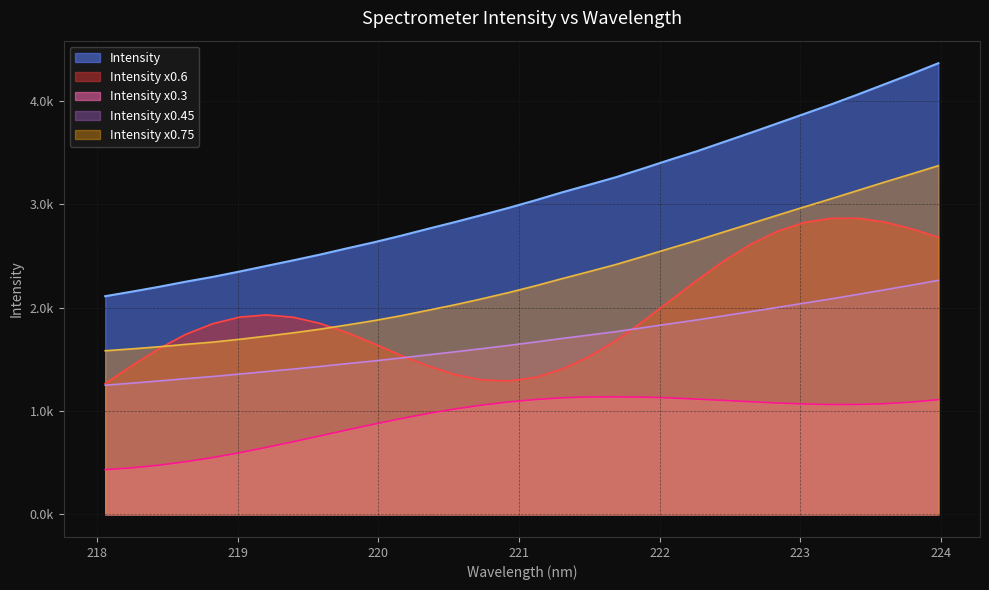

What is the difference between the values at 221.4993 and 219.2067?

784.3